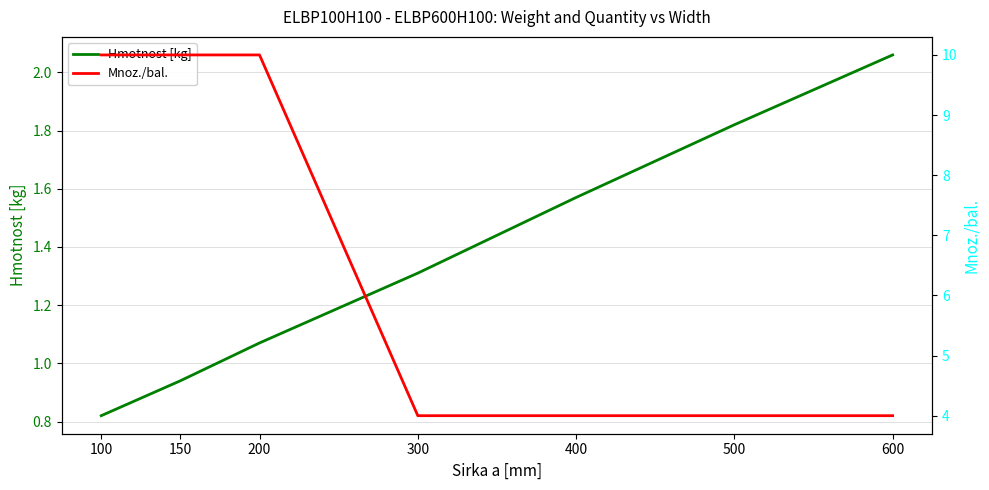

True or false: Mnoz./bal. has more than 2 interior local peaks.

False